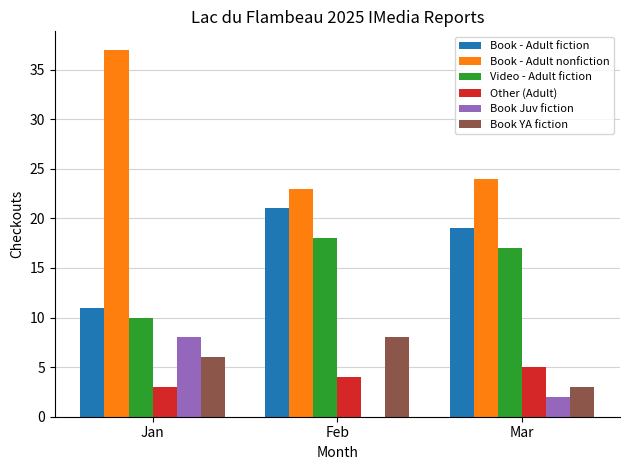

What is the difference between the Book Juv fiction values at Jan and Feb?

8